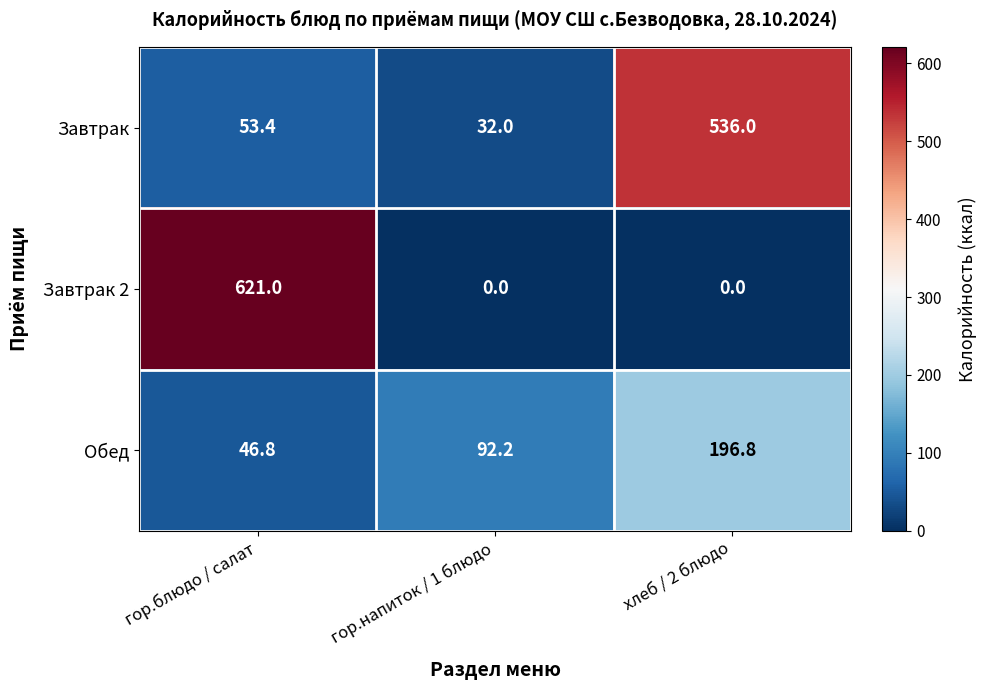

What is the total value across all series at хлеб / 2 блюдо?

732.8